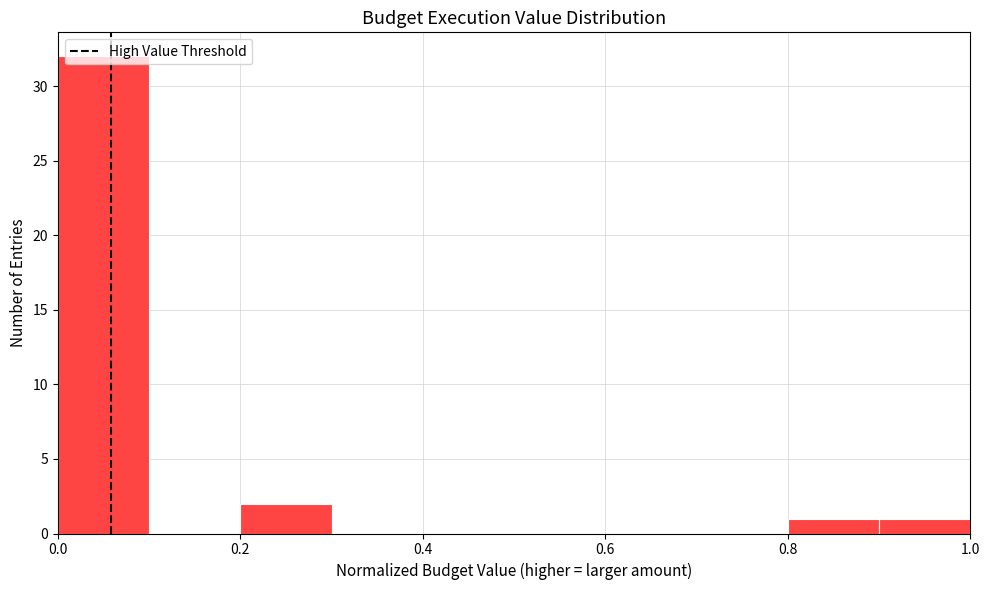

Over which range of the x-axis is the bar tallest?

0.0 to 0.1